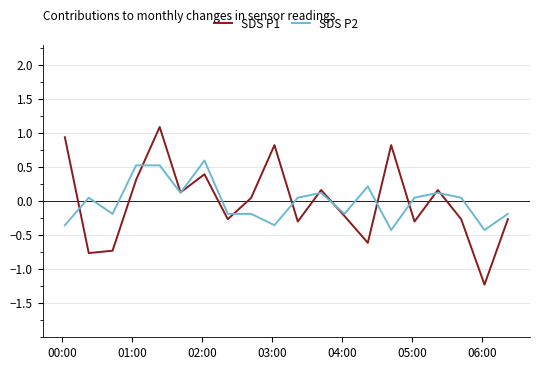

What is the maximum value shown in the chart?

1.1